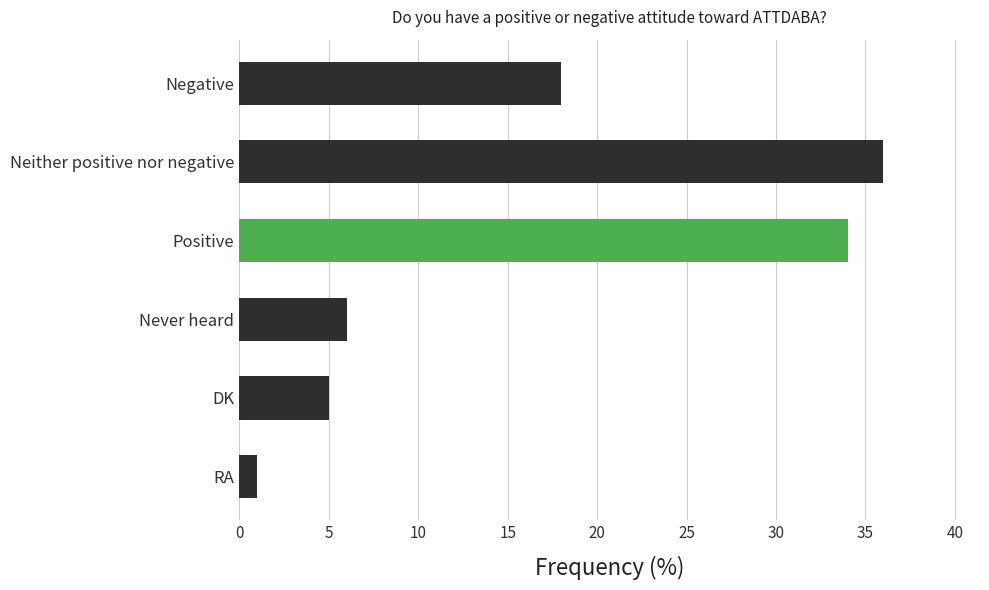

How many data points are less than 18?

3